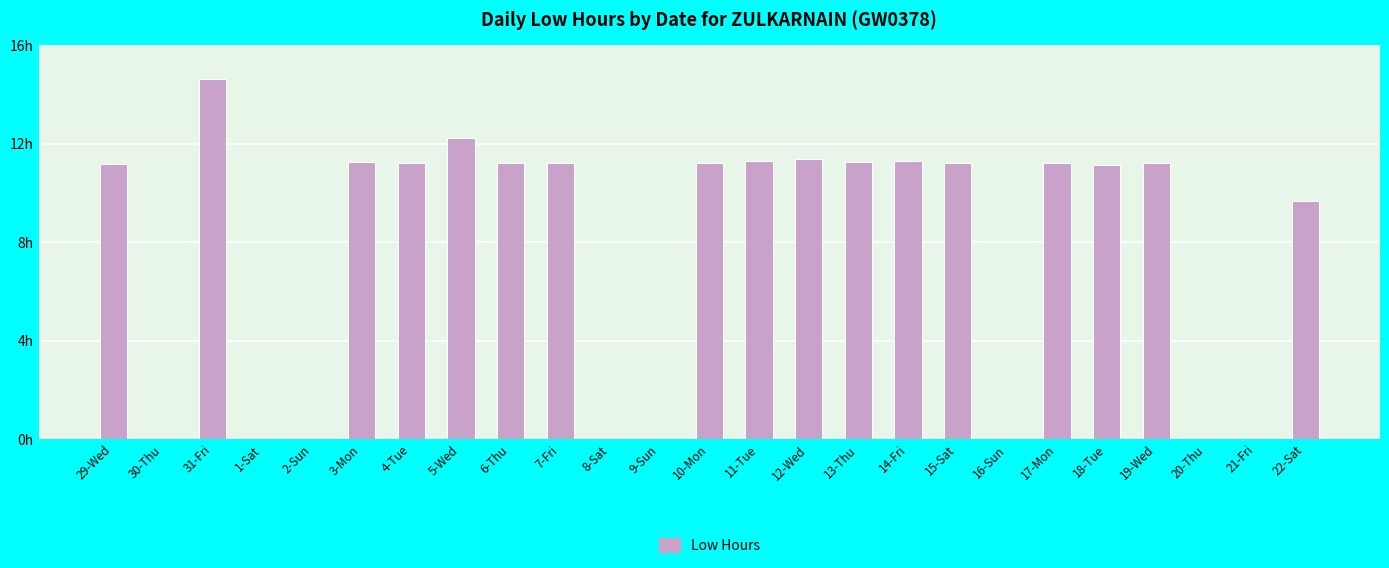

What is the label of the 12th bar from the left?

9-Sun